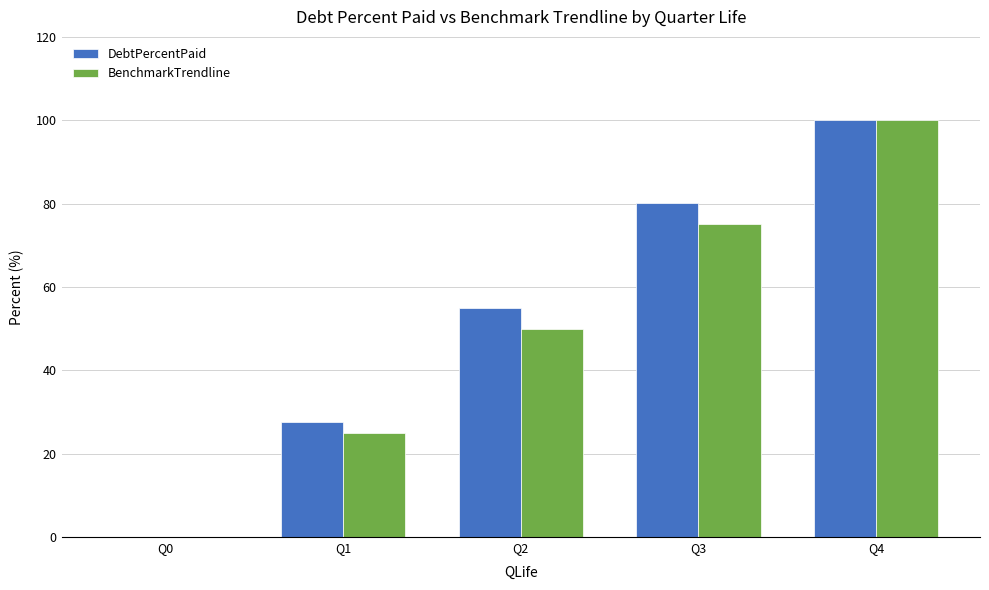

What is the average value of the DebtPercentPaid series?

52.6